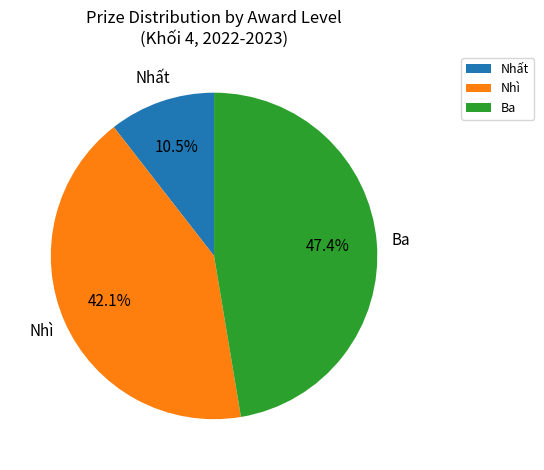

What percentage do Ba and Nhì together represent?

89.5%